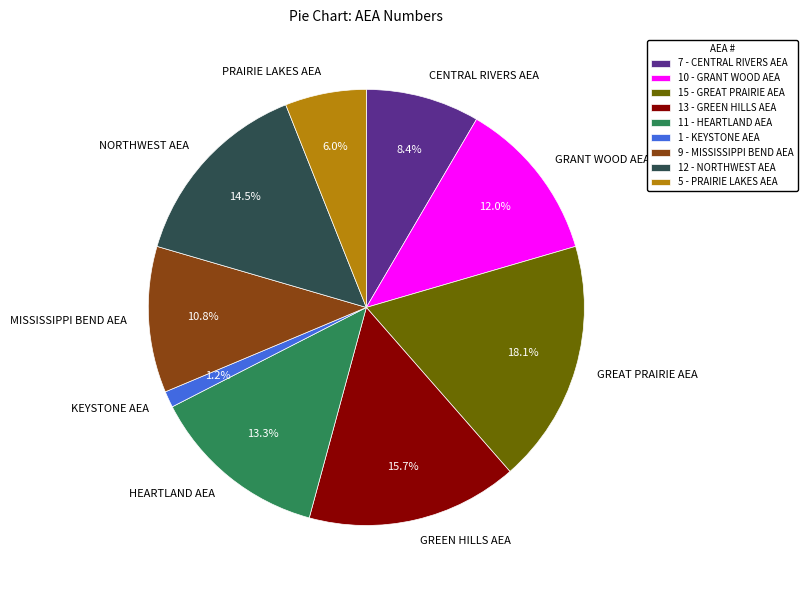

What portion of the pie excludes GREAT PRAIRIE AEA?

81.9%